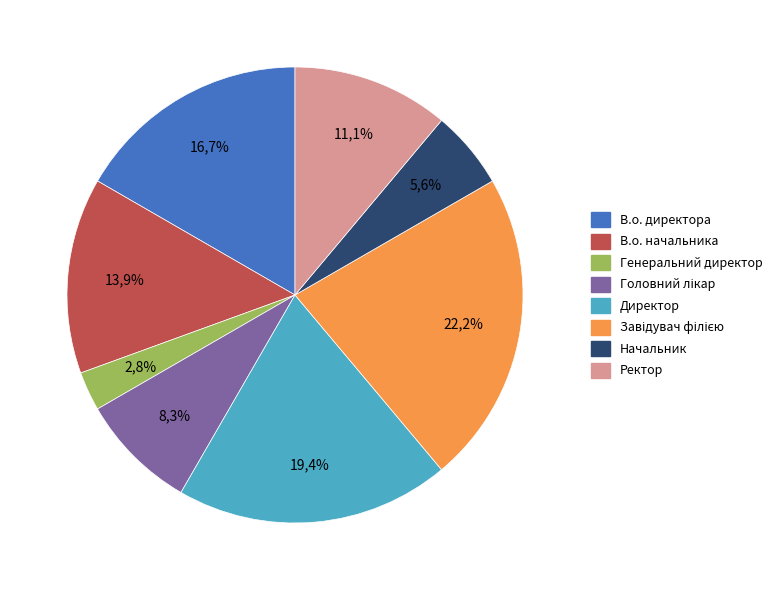

Is Начальник the majority of the pie?

No